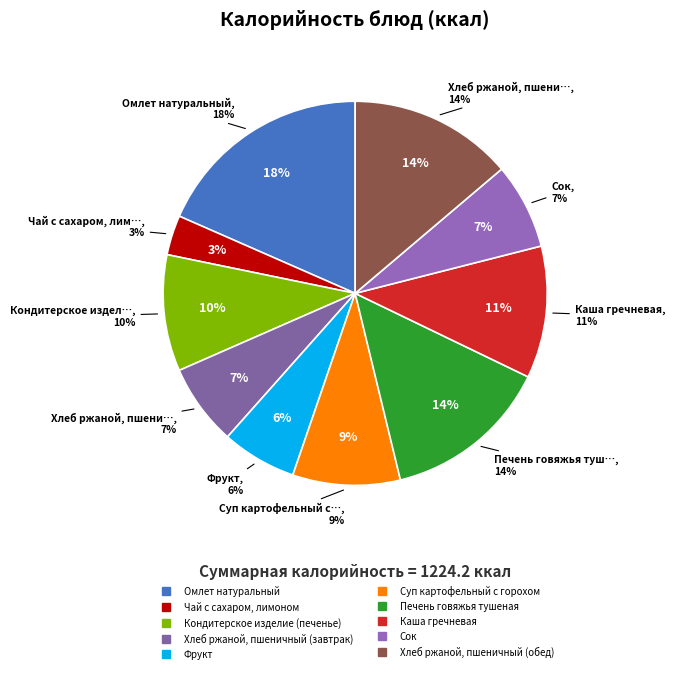

Which category has the smallest portion of the pie?

Чай с сахаром, лимоном